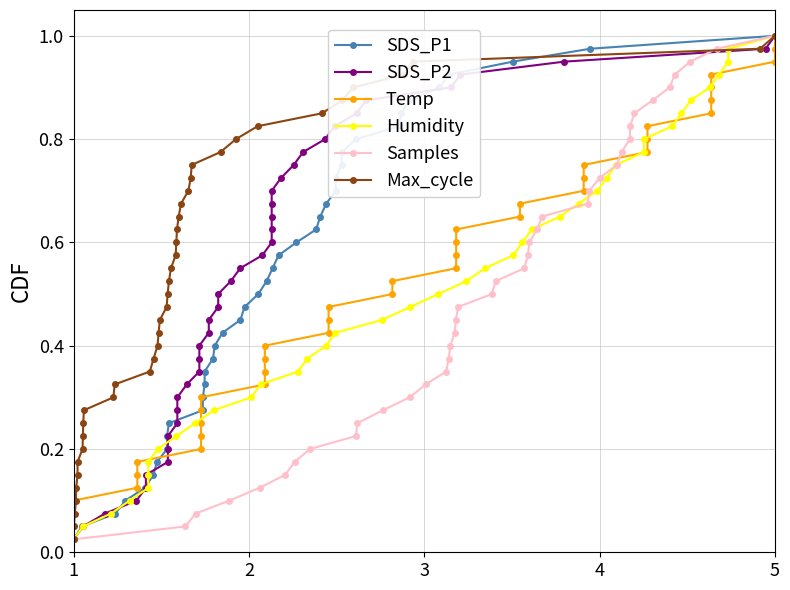

What is the sum of all Max_cycle values?

20.5